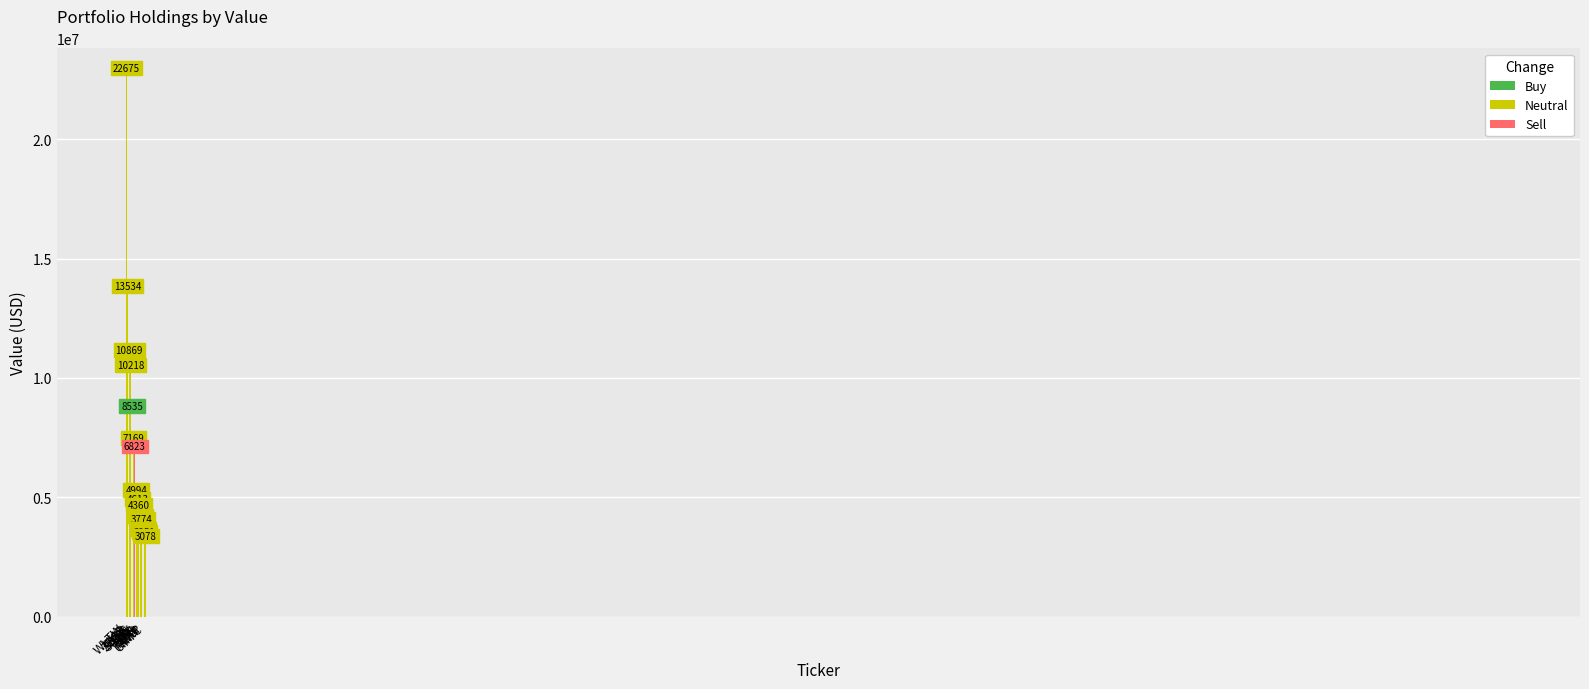

Rank the categories by value from lowest to highest.

PTC, CHKP, NWLI, RDN, MTG, DRI, EOG, DV, ROG, SNPS, BIG, ZBRA, IPGP, UHS, WLTW